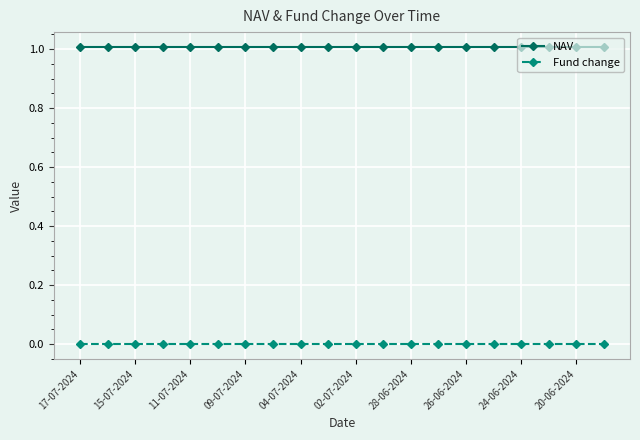

How many lines are shown in the chart?

2